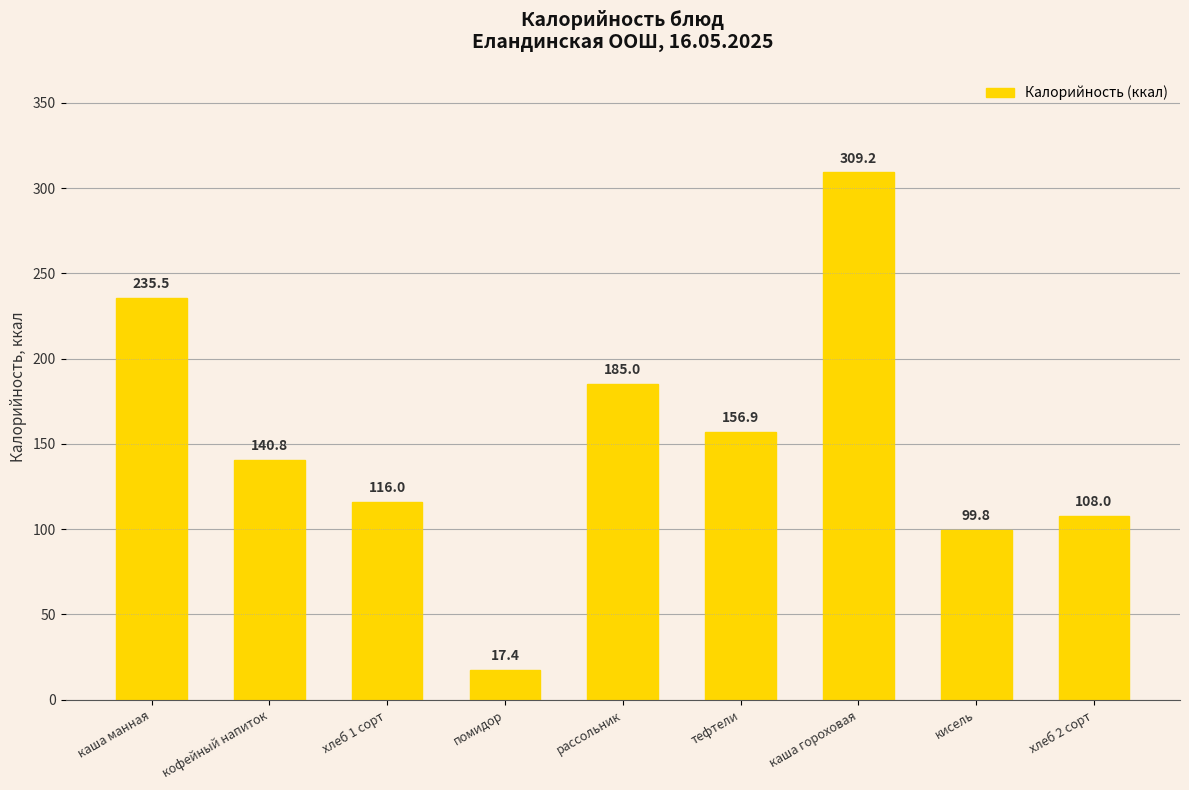

Between тефтели and хлеб 2 сорт, which is larger?

тефтели